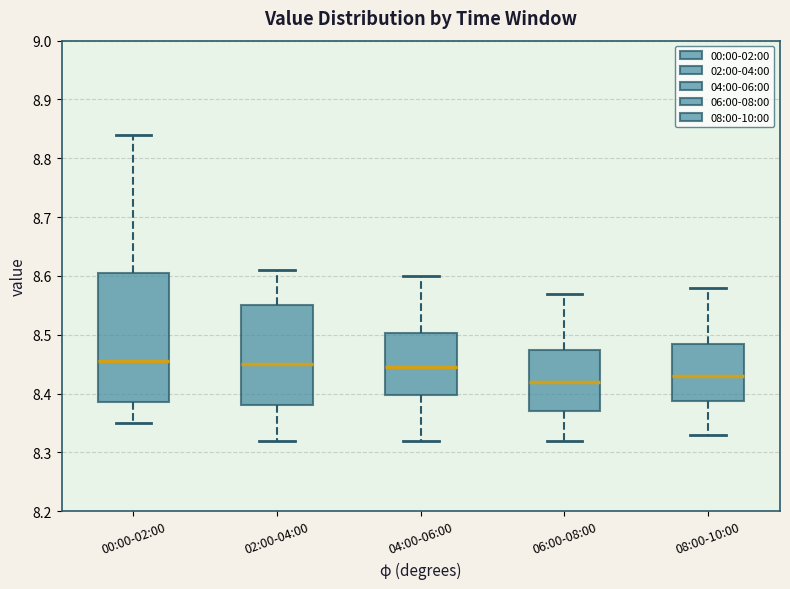

Reading left to right, read every box against the y-axis: the position of its median line, the range the box covers, and the ends of its whiskers. The values are not printed on the chart, so give them approximately, as read against the axis.

00:00-02:00: median 8.46, box 8.39 to 8.61, whiskers 8.35 to 8.84
02:00-04:00: median 8.45, box 8.38 to 8.55, whiskers 8.32 to 8.61
04:00-06:00: median 8.45, box 8.40 to 8.50, whiskers 8.32 to 8.60
06:00-08:00: median 8.42, box 8.37 to 8.48, whiskers 8.32 to 8.57
08:00-10:00: median 8.43, box 8.39 to 8.49, whiskers 8.33 to 8.58